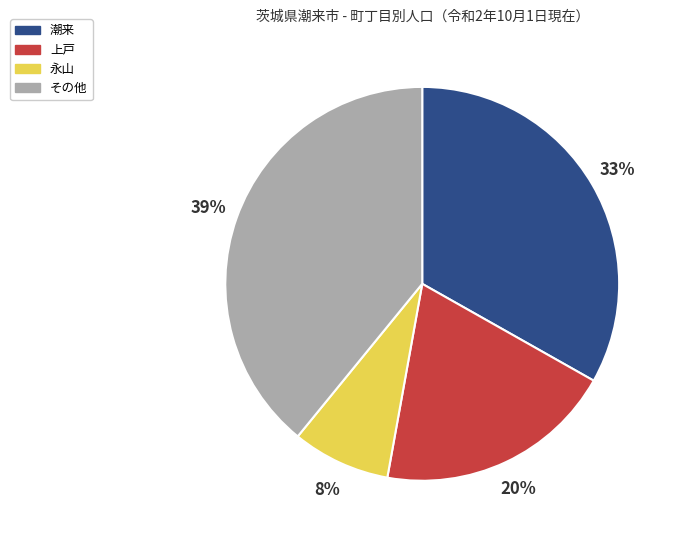

Is the sum of 潮来 and 上戸 greater than half?

Yes